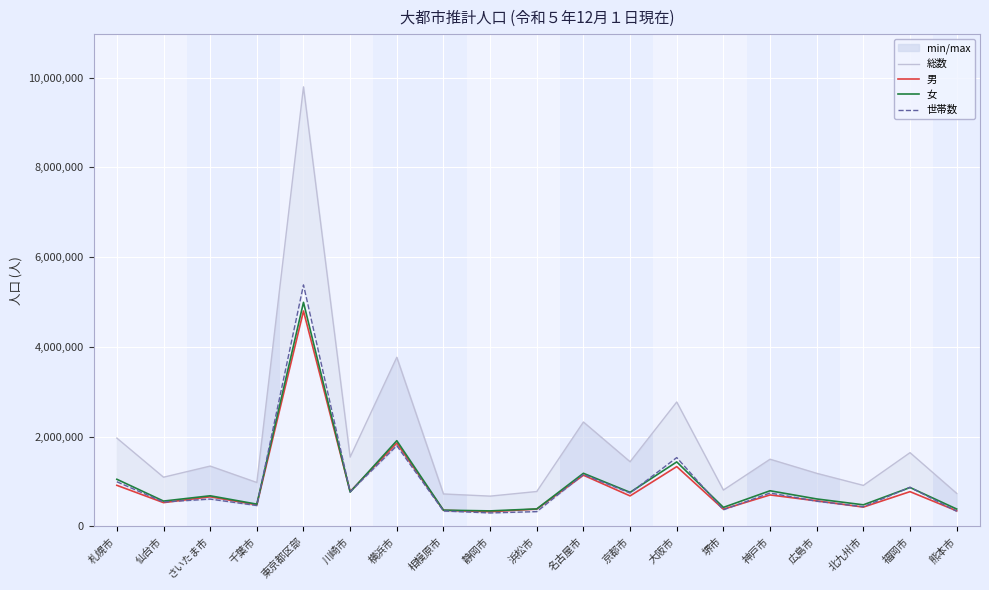

What is the difference between the 総数 values at 東京都区部 and 京都市?

8351936